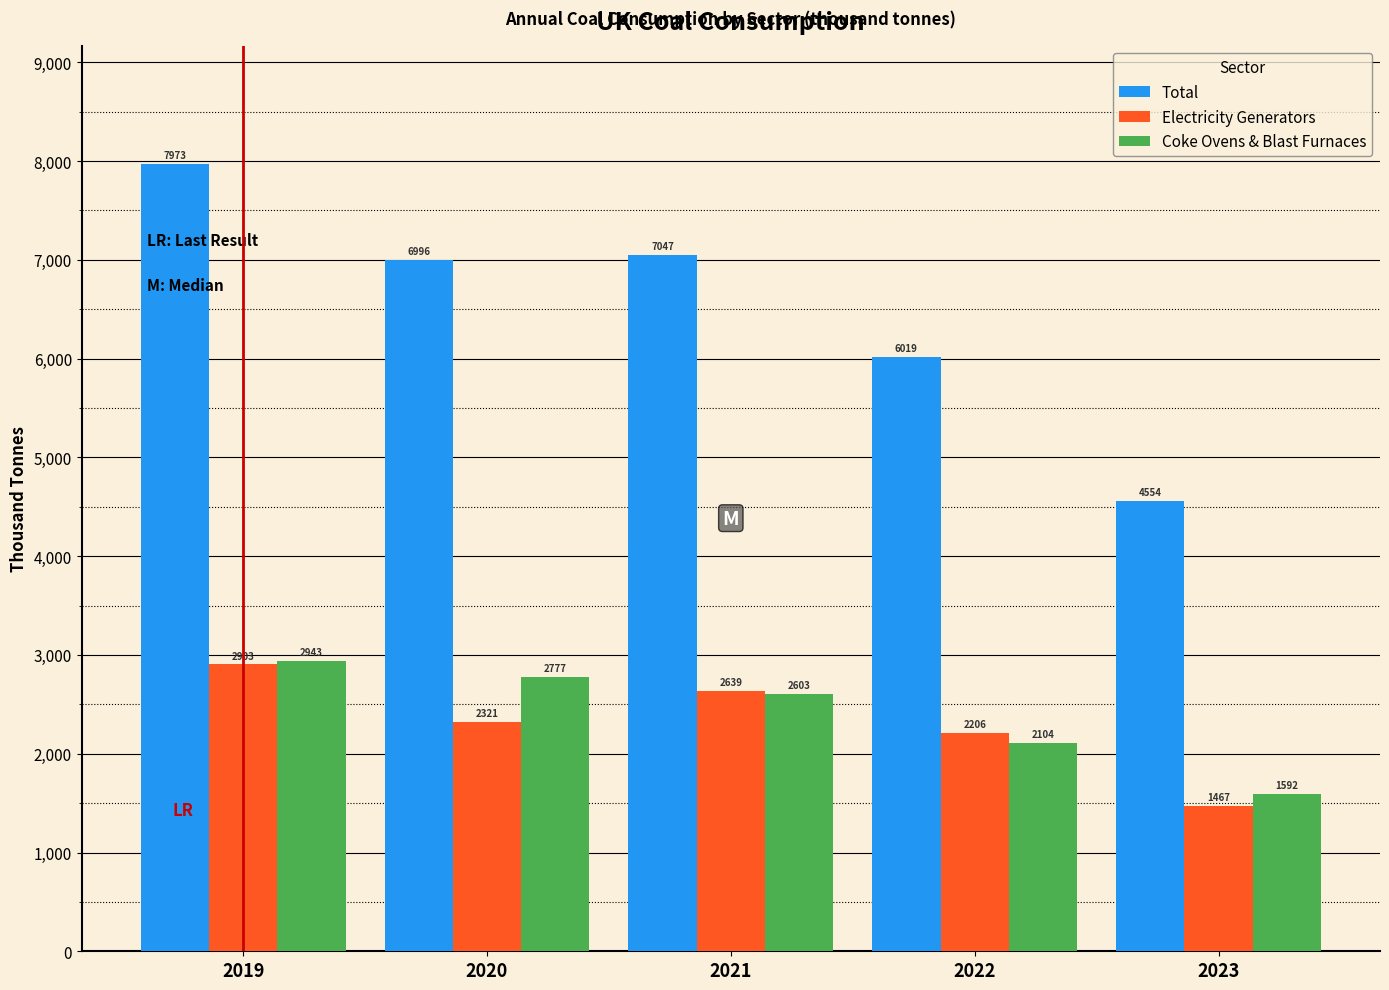

At how many categories does at least one series exceed 5577?

4